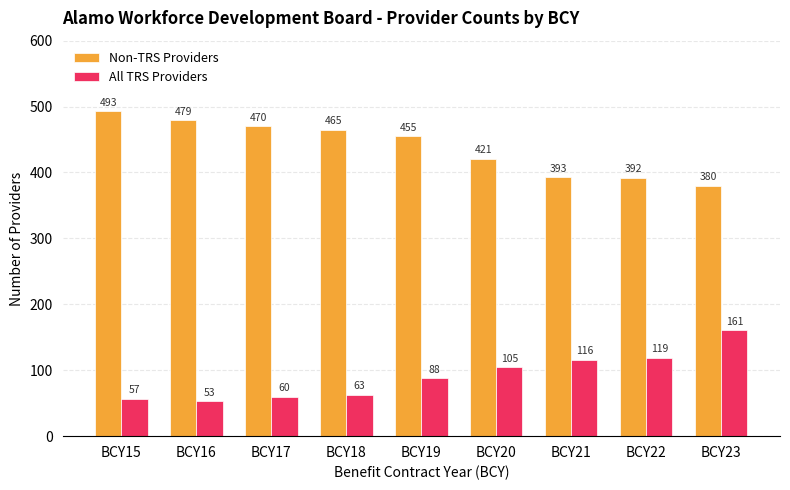

Which label corresponds to the largest value in the chart?

BCY15